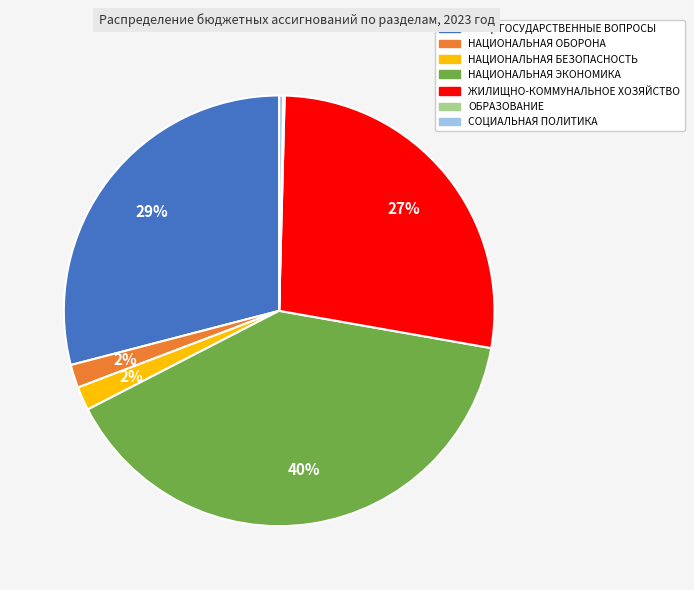

To the nearest percent, what is the difference between the largest and smallest slice percentages?

40%